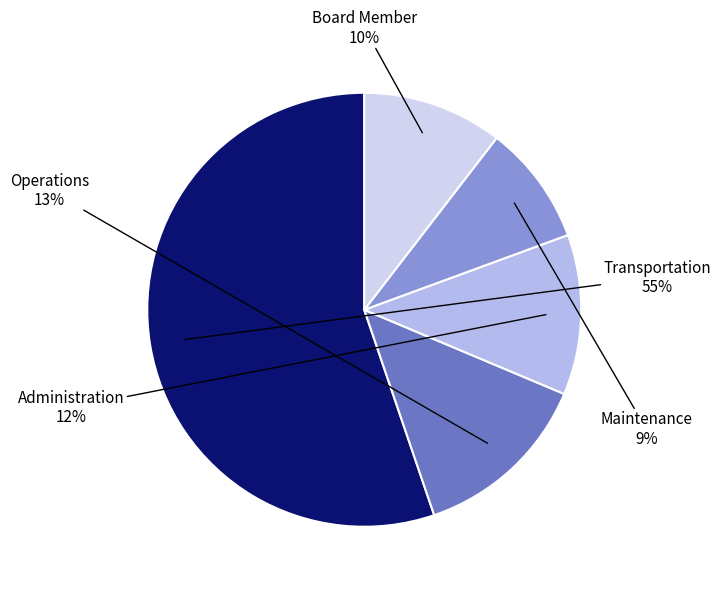

Rank the categories by value from lowest to highest.

Maintenance, Board Member, Administration, Operations, Transportation